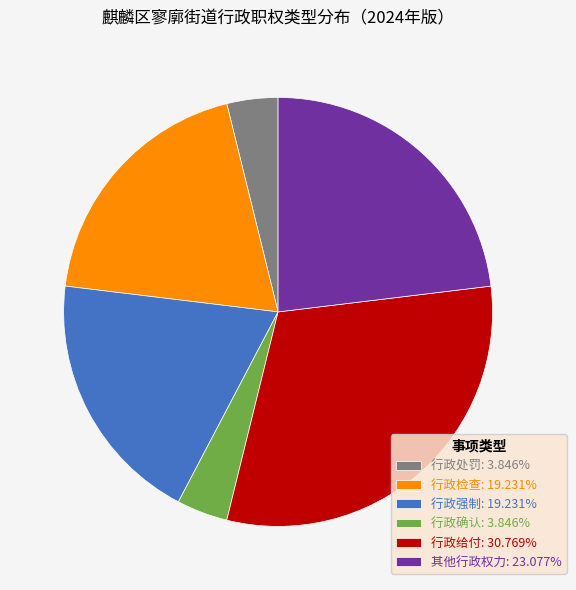

How many segments does this pie chart have?

6